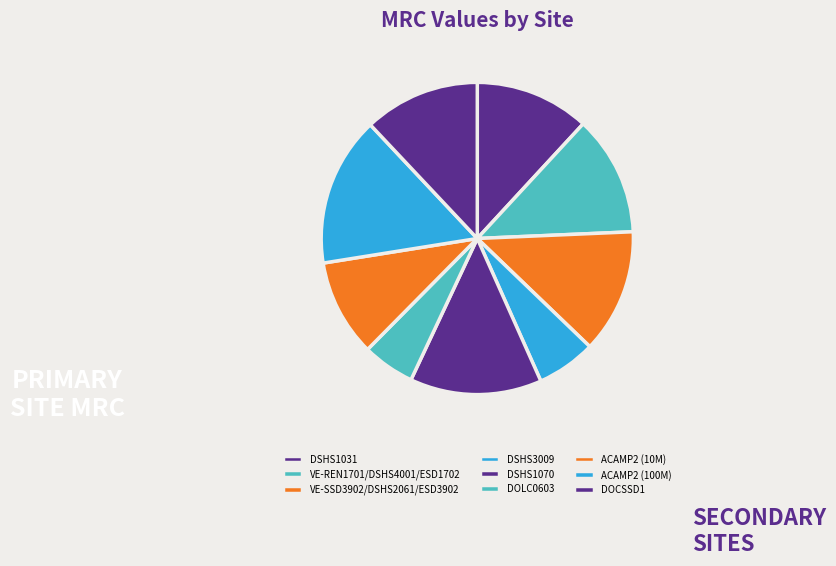

How many slices are in this pie chart?

9